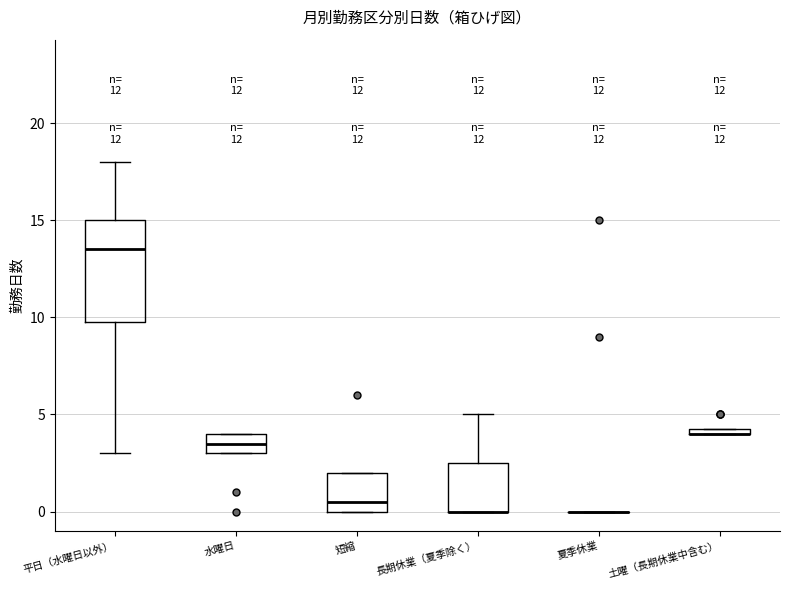

Where is the upper edge of the box for 土曜（長期休業中含む） on the y-axis? The values are not printed on the chart, so give them approximately, as read against the axis.

4.5